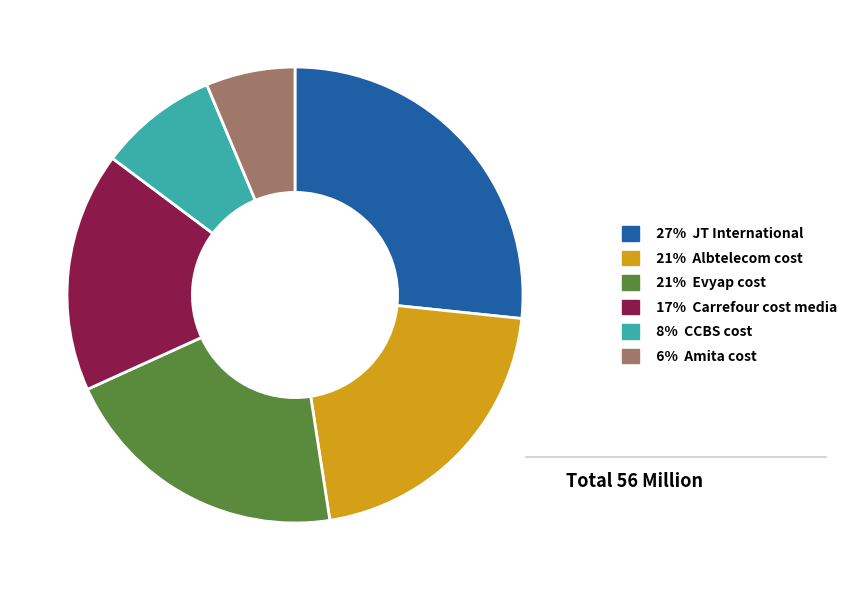

Is it true that 21% Albtelecom cost is 21% of the pie?

True